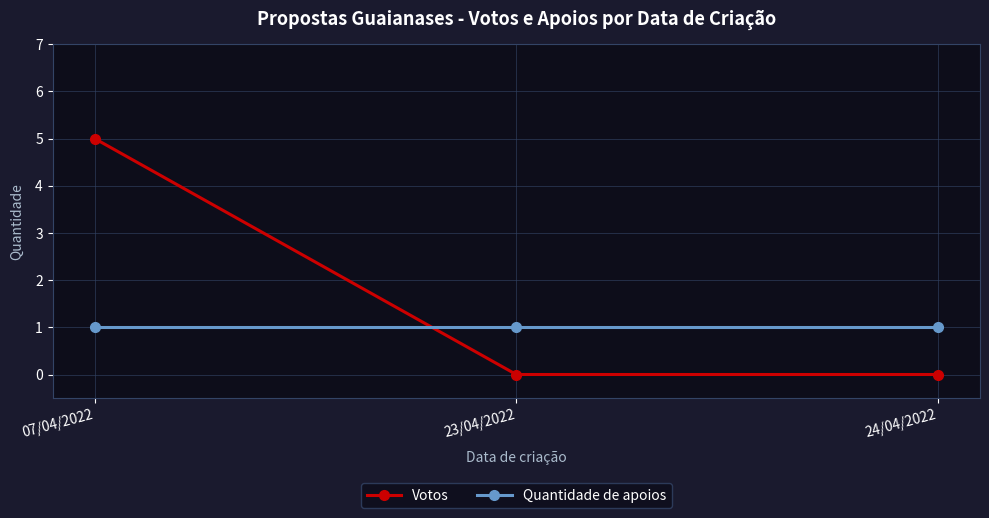

Between 07/04/2022 and 23/04/2022, which series saw the biggest shift?

Votos